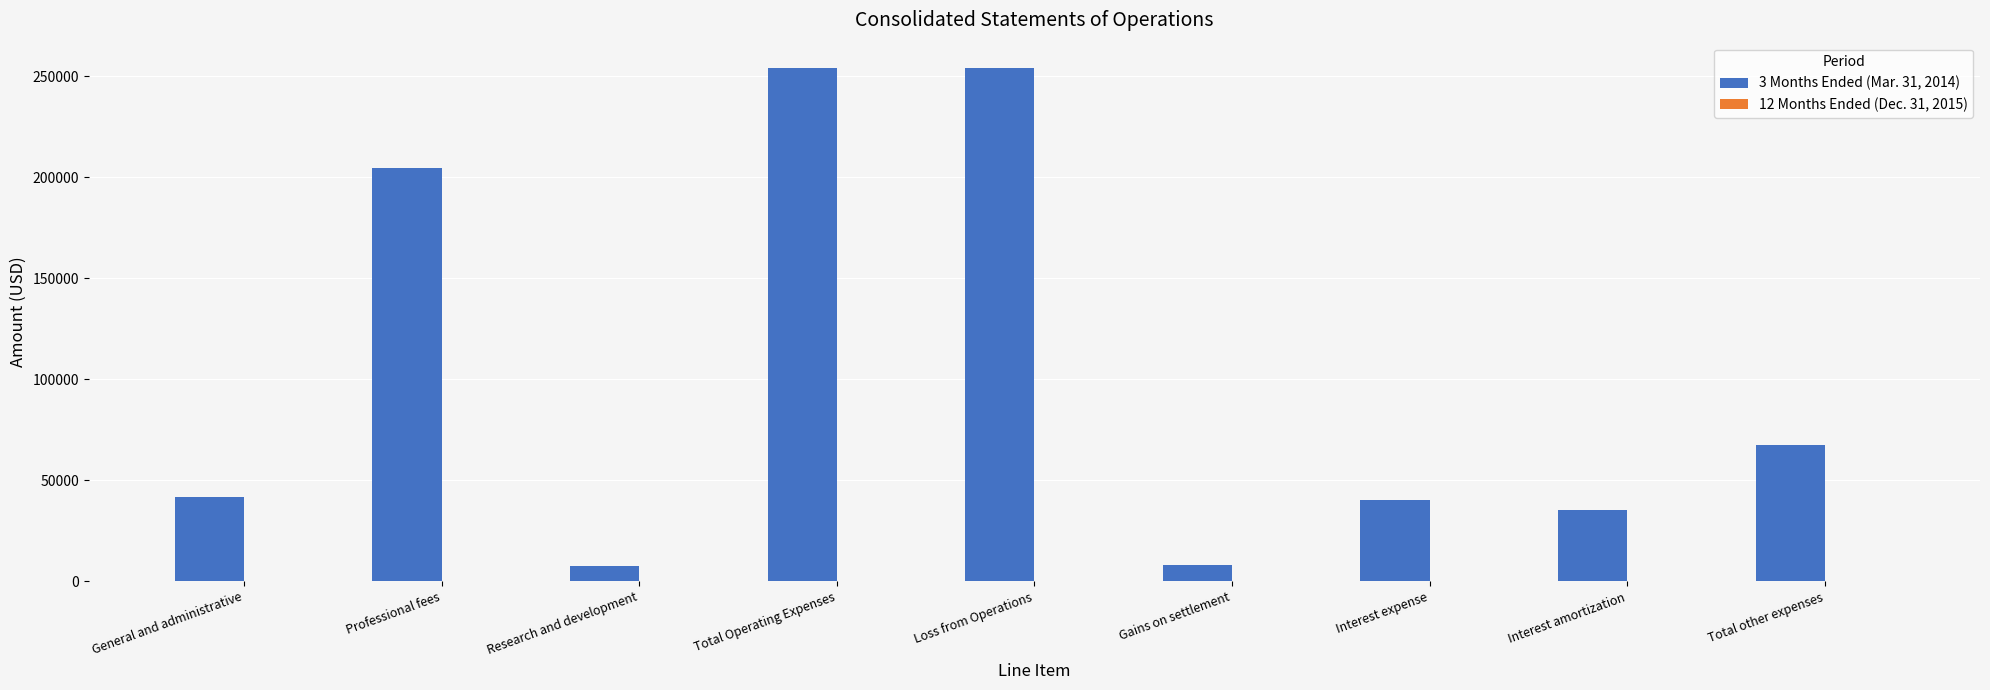

What is the greatest value displayed?

254043